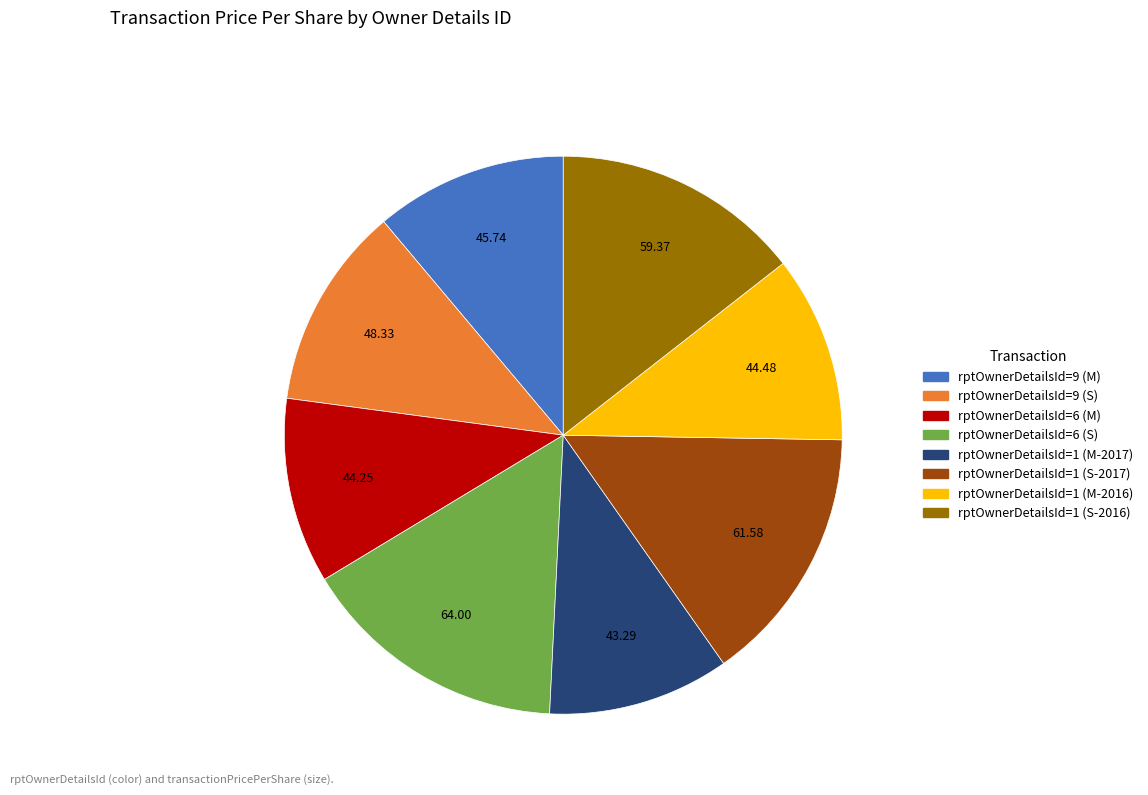

What is the ratio of the value at rptOwnerDetailsId=1 (S-2017) to the value at rptOwnerDetailsId=1 (S-2016)?

1.0